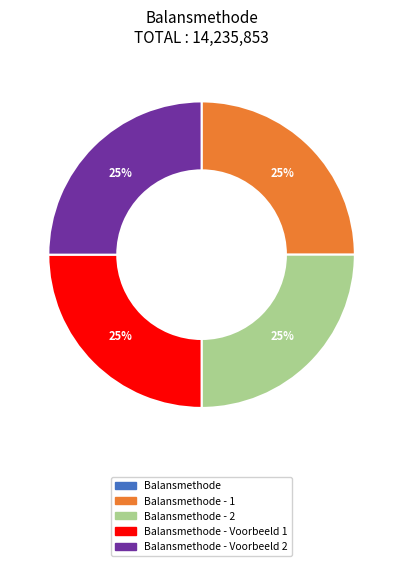

Does any single category account for the majority?

No